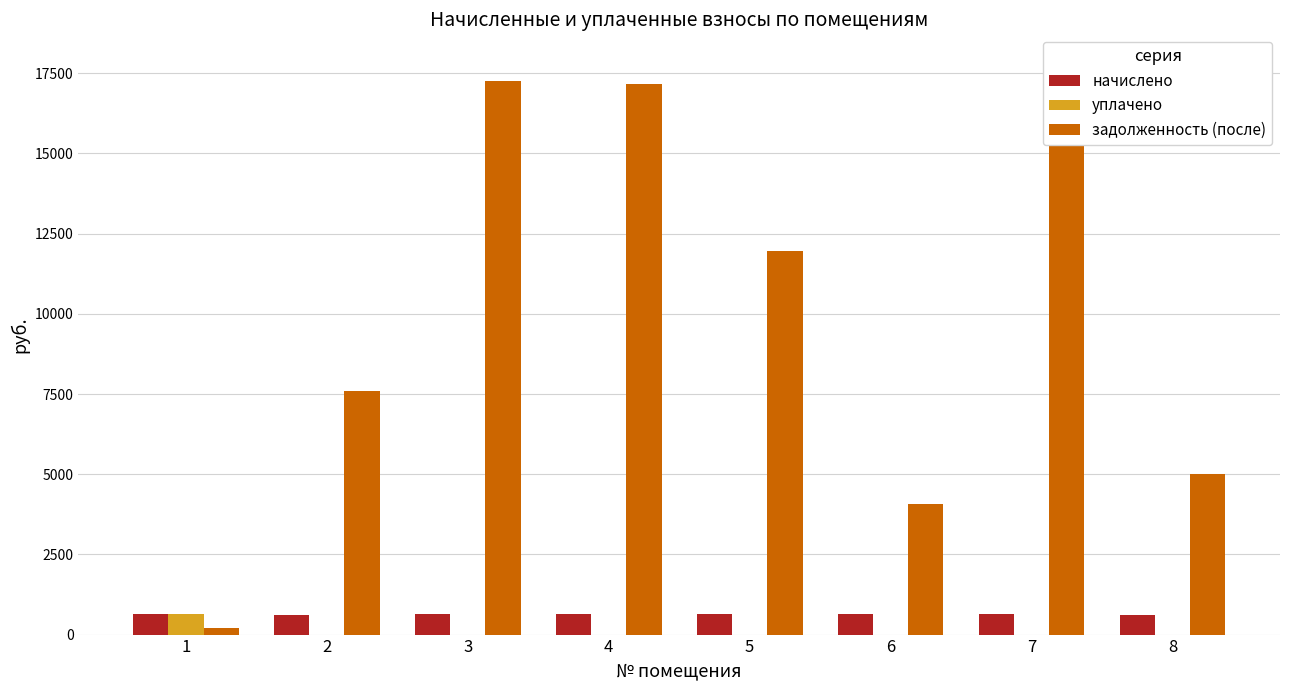

List the series in order of their peak value, highest first.

задолженность (после), начислено, уплачено